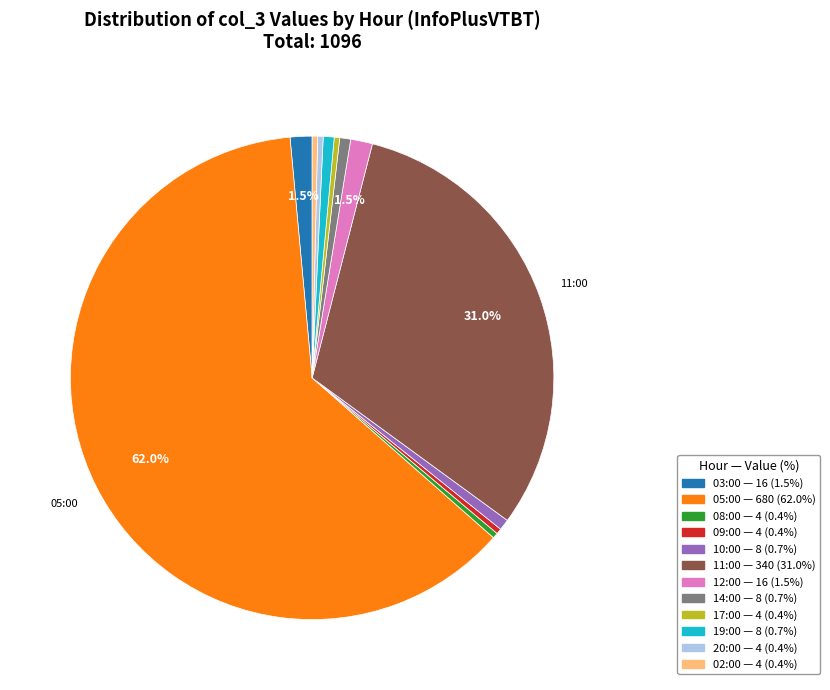

Is there a majority slice in this chart?

Yes